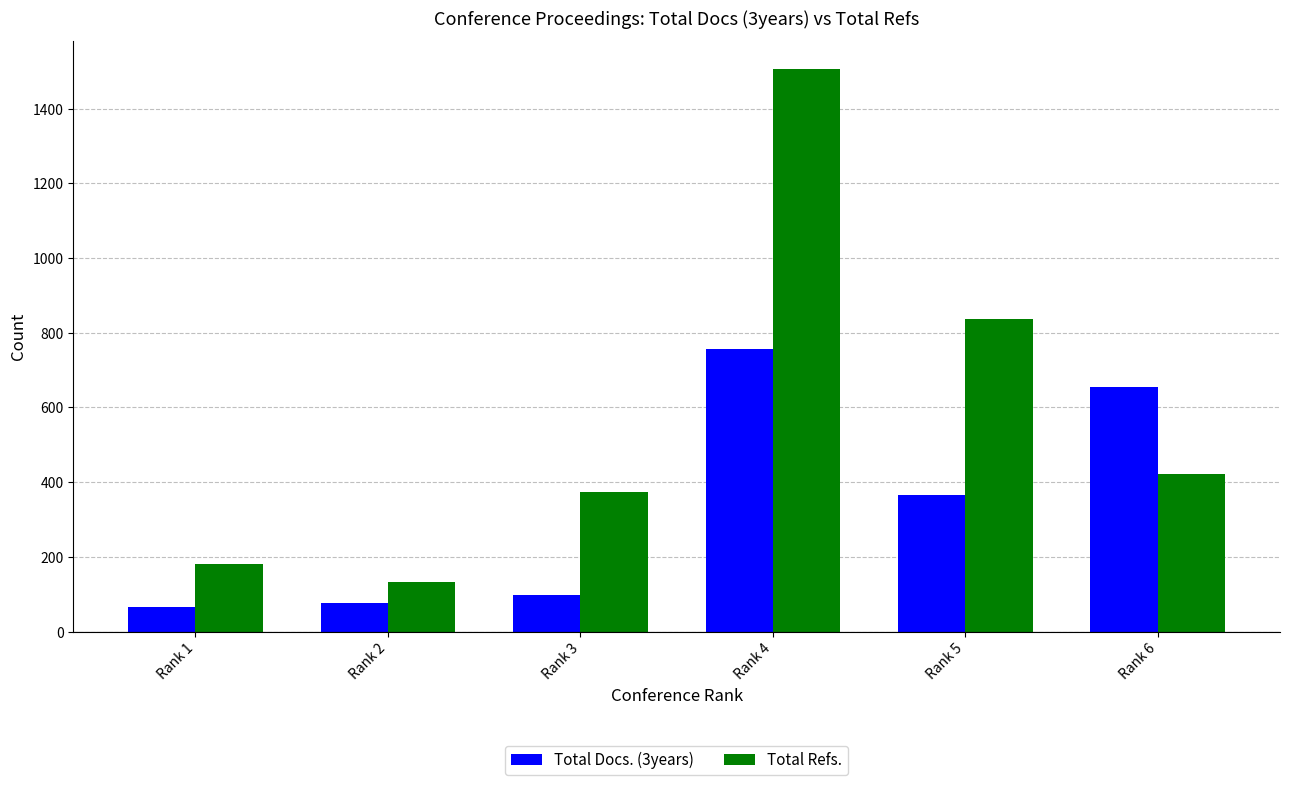

How many values in the Total Refs. series are below 423?

3